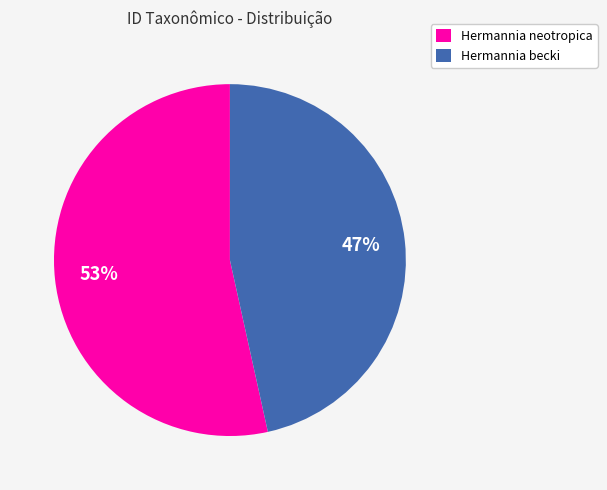

Combined, do Hermannia becki and Hermannia neotropica account for over 50%?

Yes